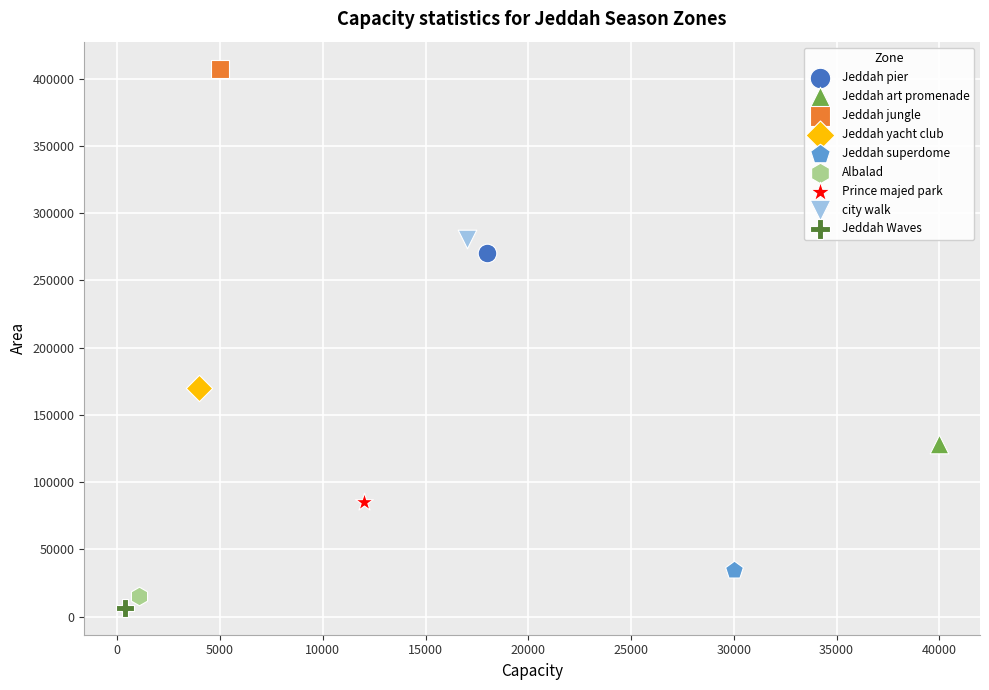

Which series reaches the minimum Y coordinate?

Jeddah Waves